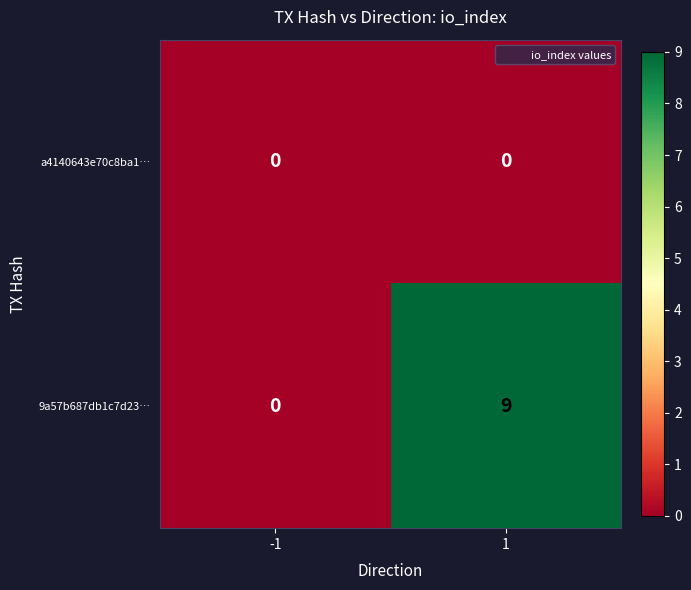

Which series has the largest range (max minus min)?

9a57b687db1c7d23…